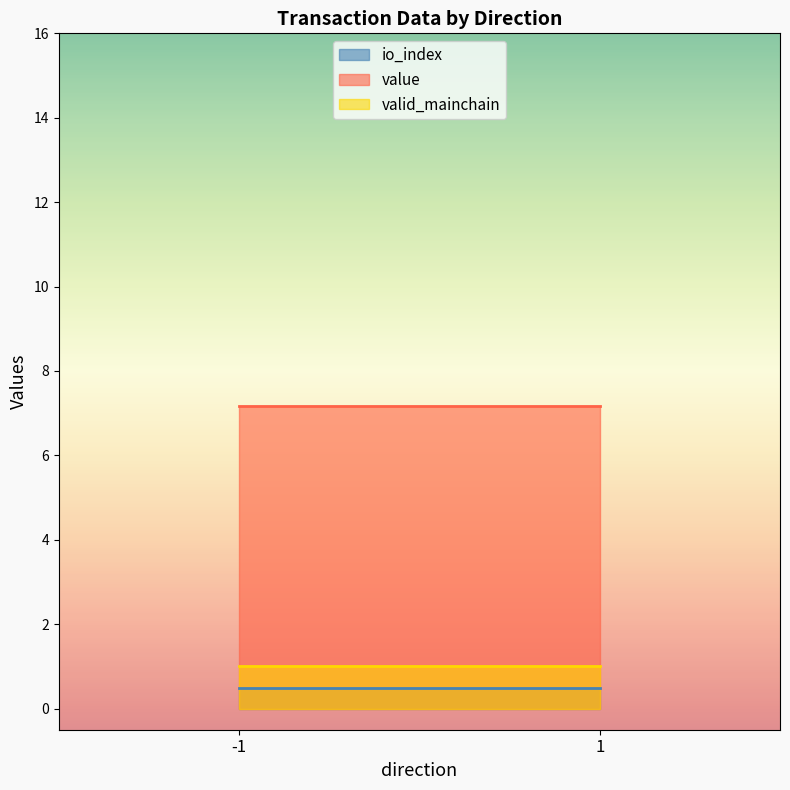

Reading right to left, transcribe all the data shown in this chart.

io_index: 1=0.5	-1=0.5
value: 1=7.2	-1=7.2
valid_mainchain: 1=1.0	-1=1.0